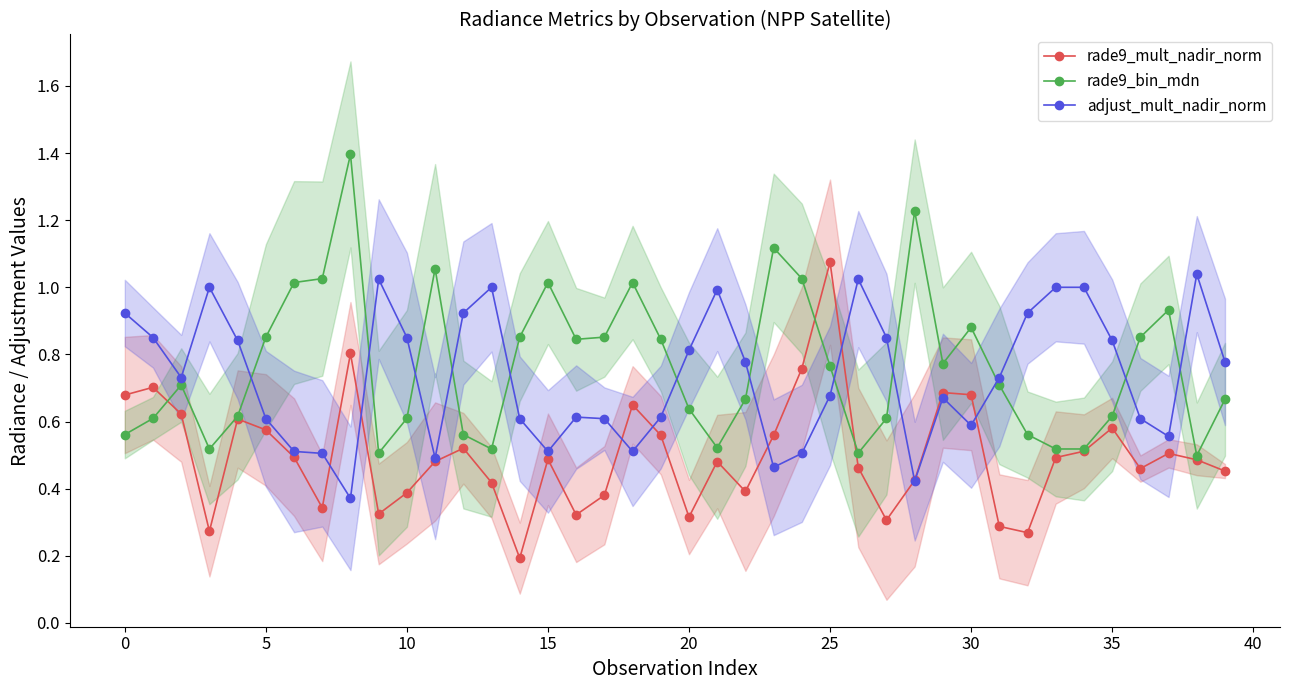

What is the label of the 19th point from the right?

21